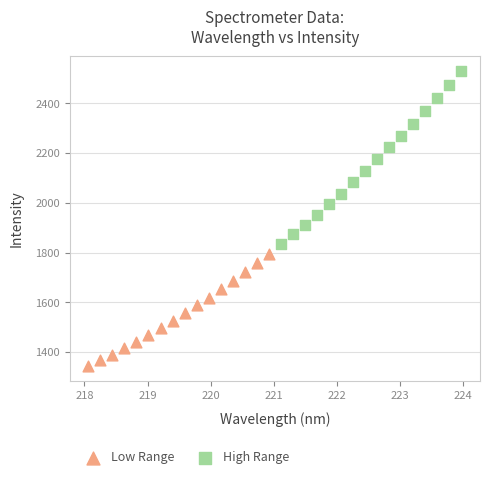

What are all the series names shown in the legend?

Low Range, High Range